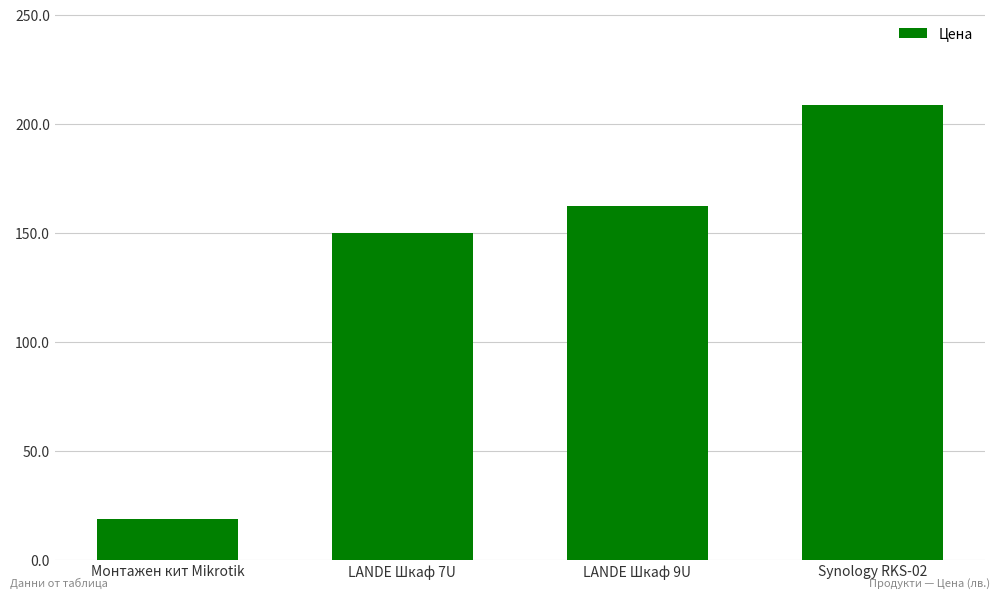

Reading left to right, extract all data points from this chart.

18.9	150.0	162.0	208.5